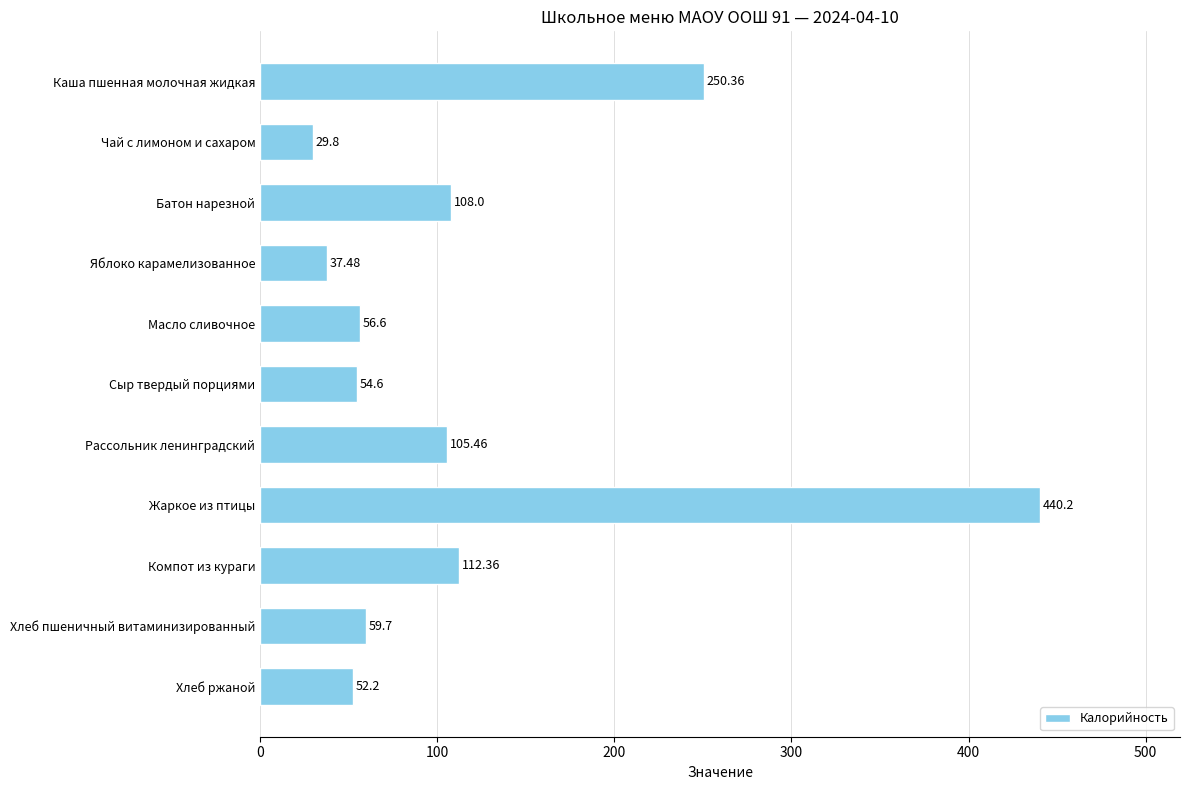

Which category has the highest value across all series?

Жаркое из птицы